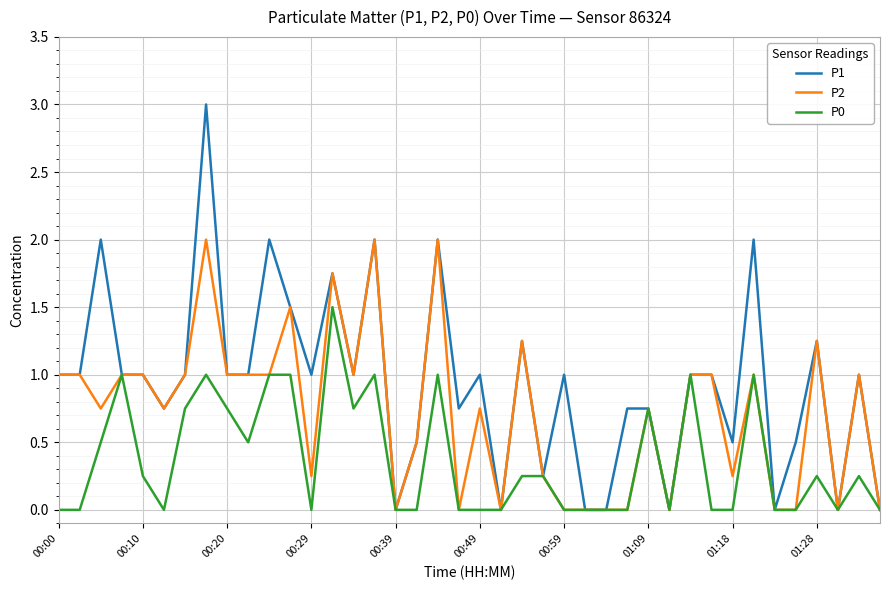

Which series has the largest total across all categories?

P1